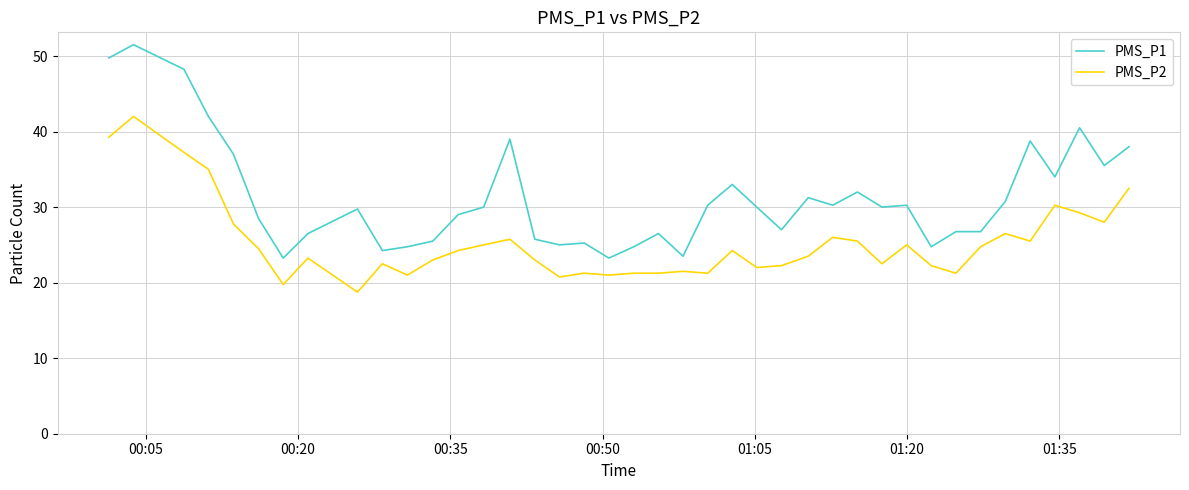

Does the chart have visible grid lines?

Yes